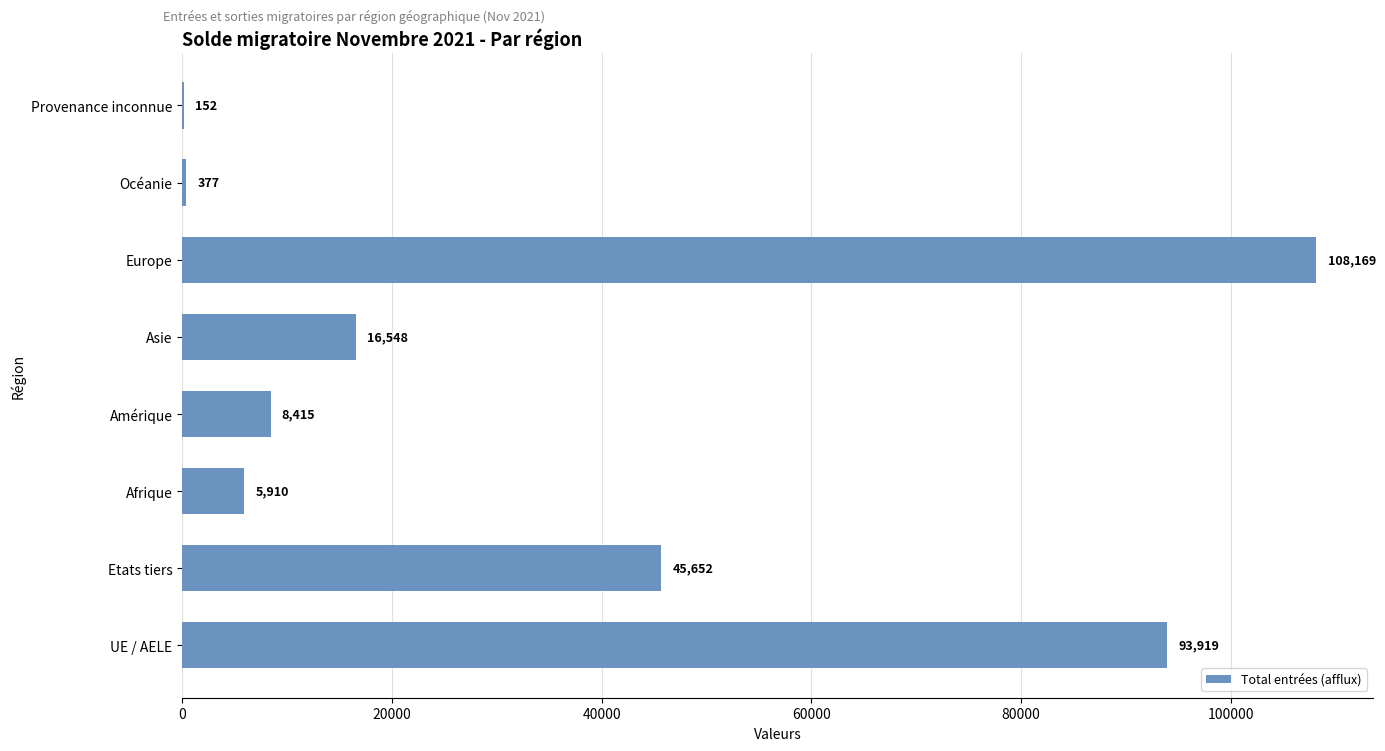

Read the value at Provenance inconnue, to the nearest 50.

150